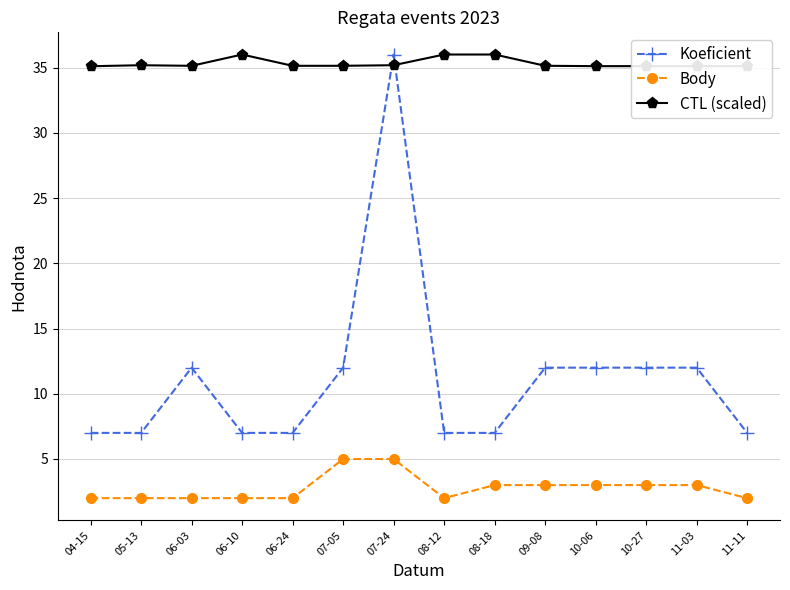

True or false: CTL (scaled) and Body intersect in this chart.

False